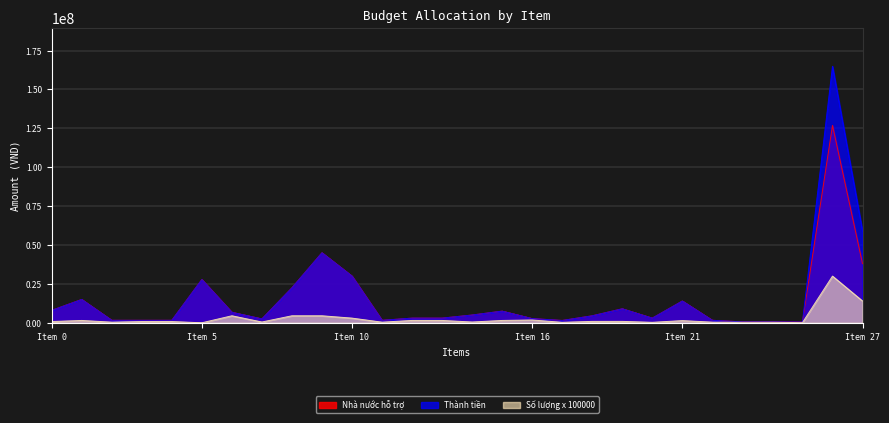

Which series has the widest spread of values?

Thành tiền